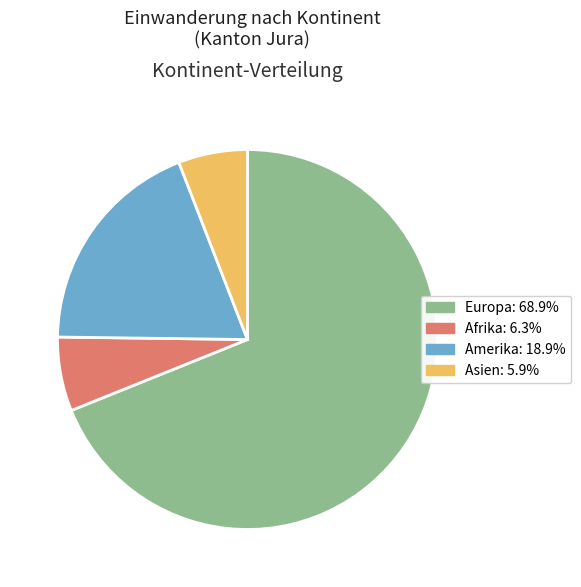

Is there any slice that represents more than half of the pie?

Yes